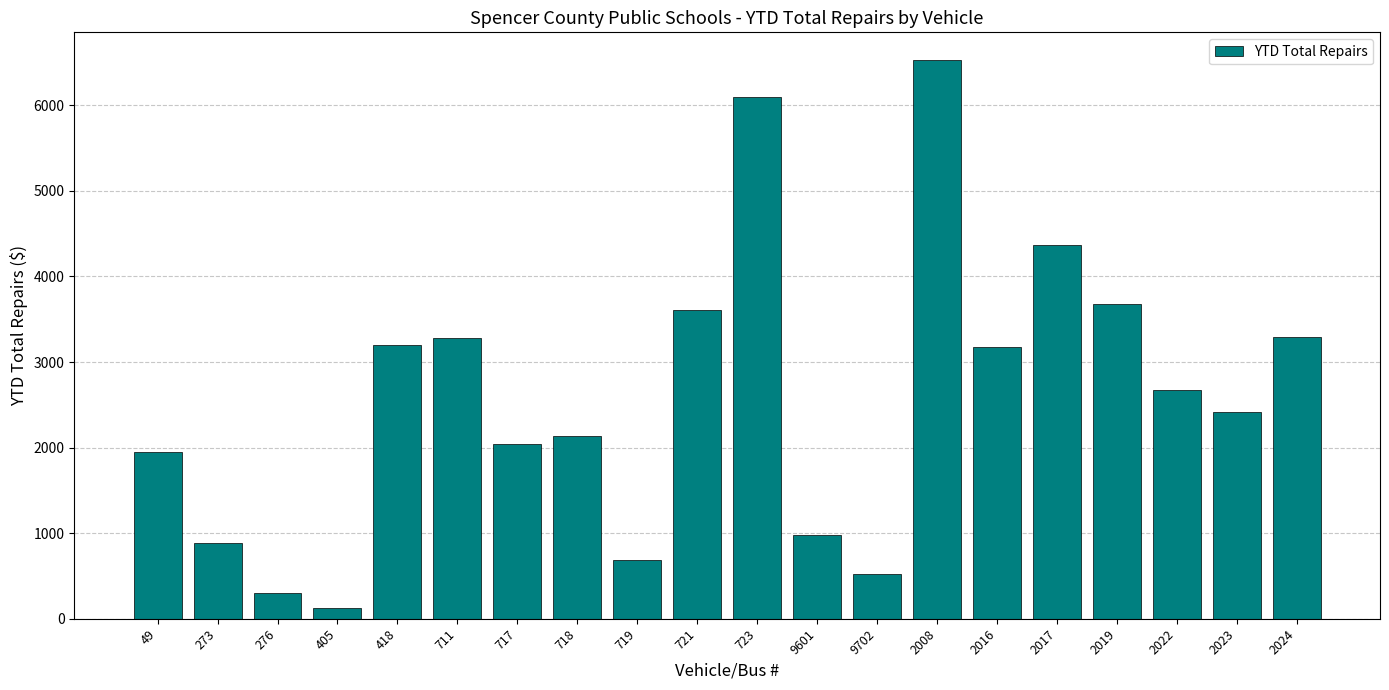

At which category does the chart reach its minimum across all series?

405